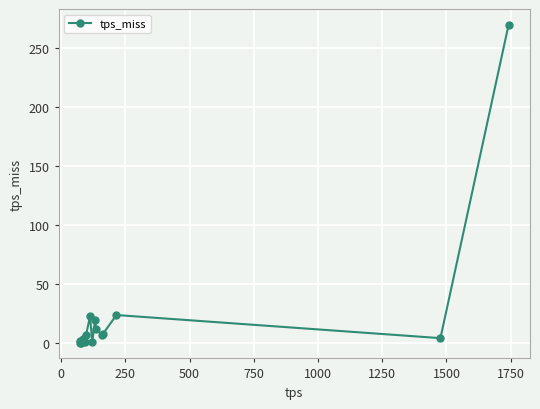

True or false: the data has more than 0 interior local peaks.

True